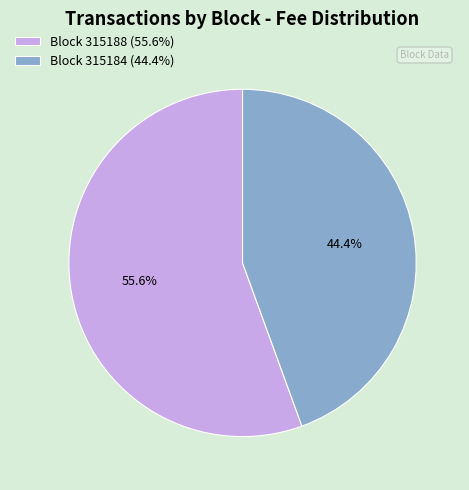

Between Block 315184 (44.4%) and Block 315188 (55.6%), which is larger?

Block 315188 (55.6%)